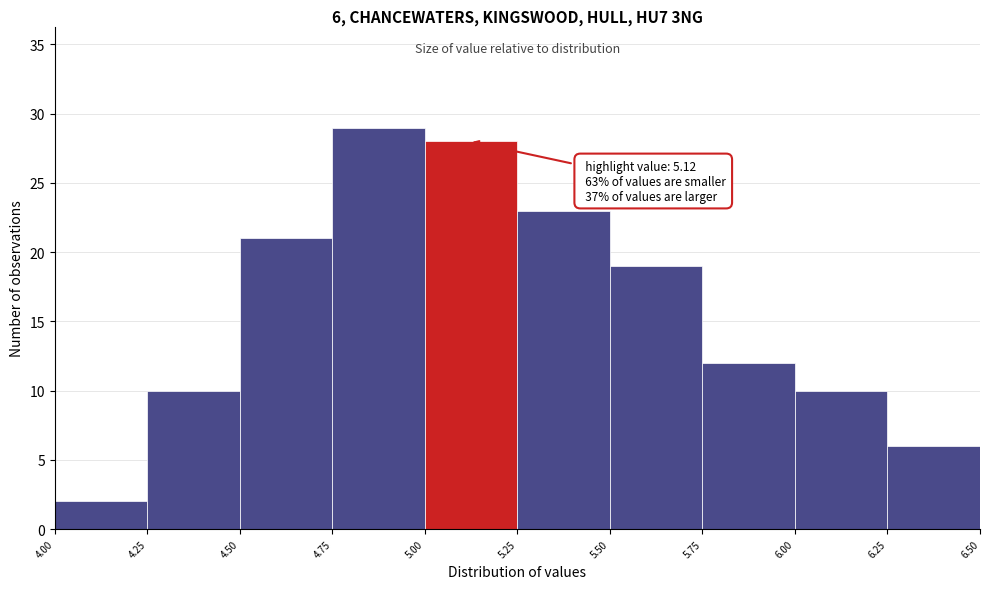

Over which range of the x-axis is the bar tallest?

4.75 to 5.00